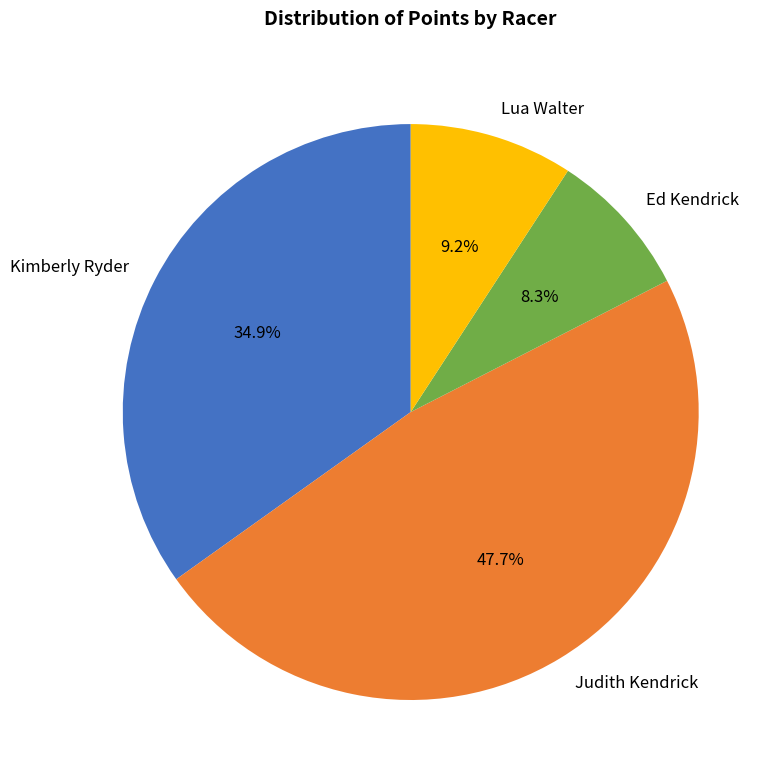

How many slices are in this pie chart?

4